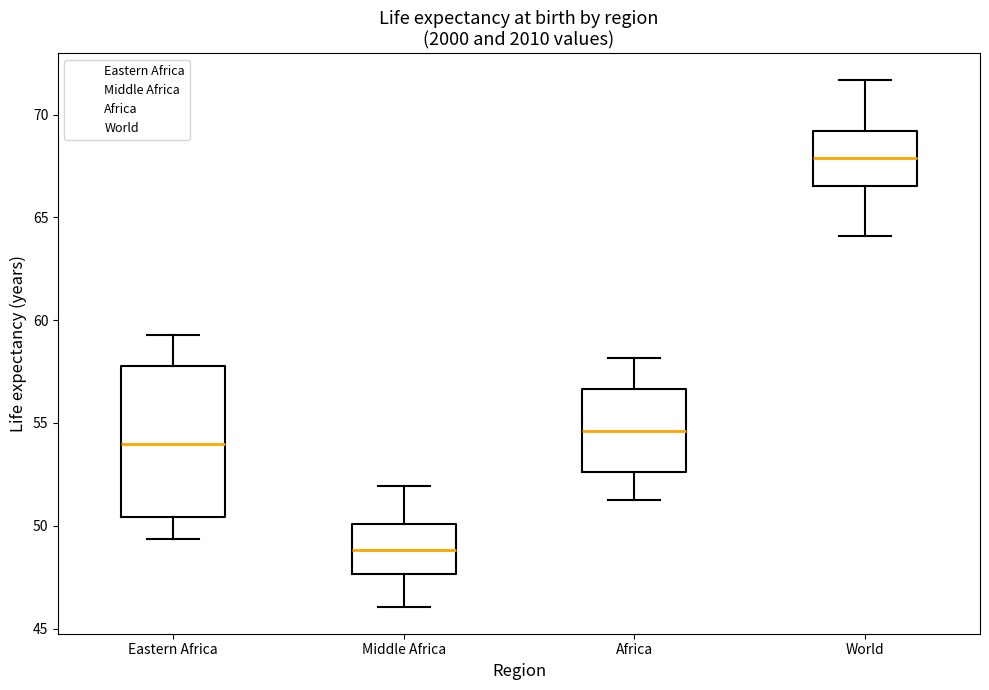

Which box has the highest median line?

World